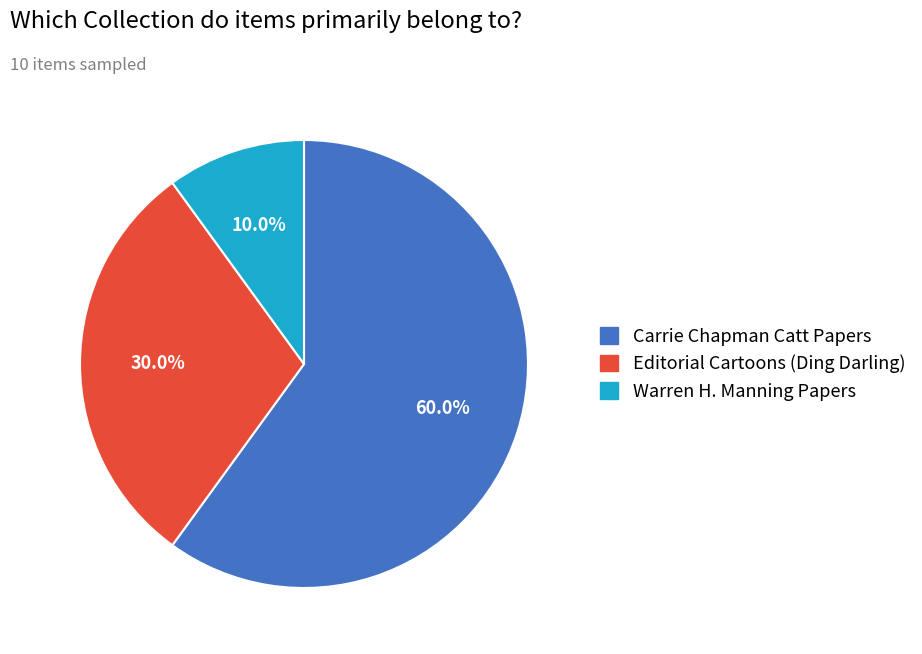

Does any single category account for the majority?

Yes